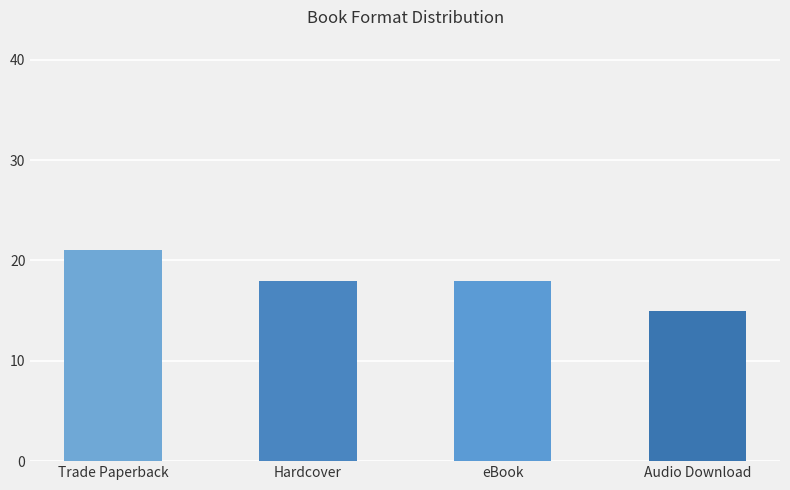

Which has a higher value, Trade Paperback or Hardcover?

Trade Paperback